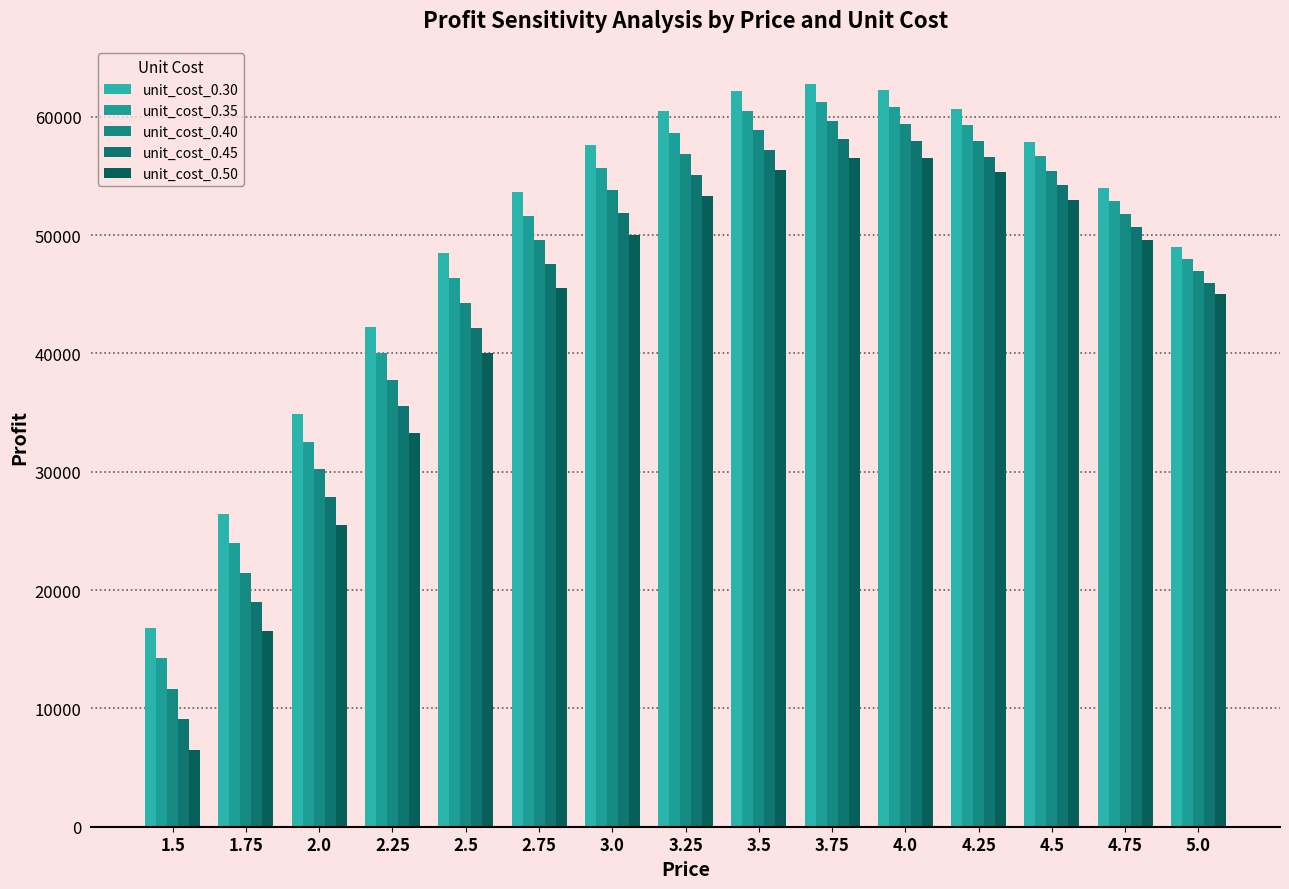

What is the smallest value displayed?

6500.0